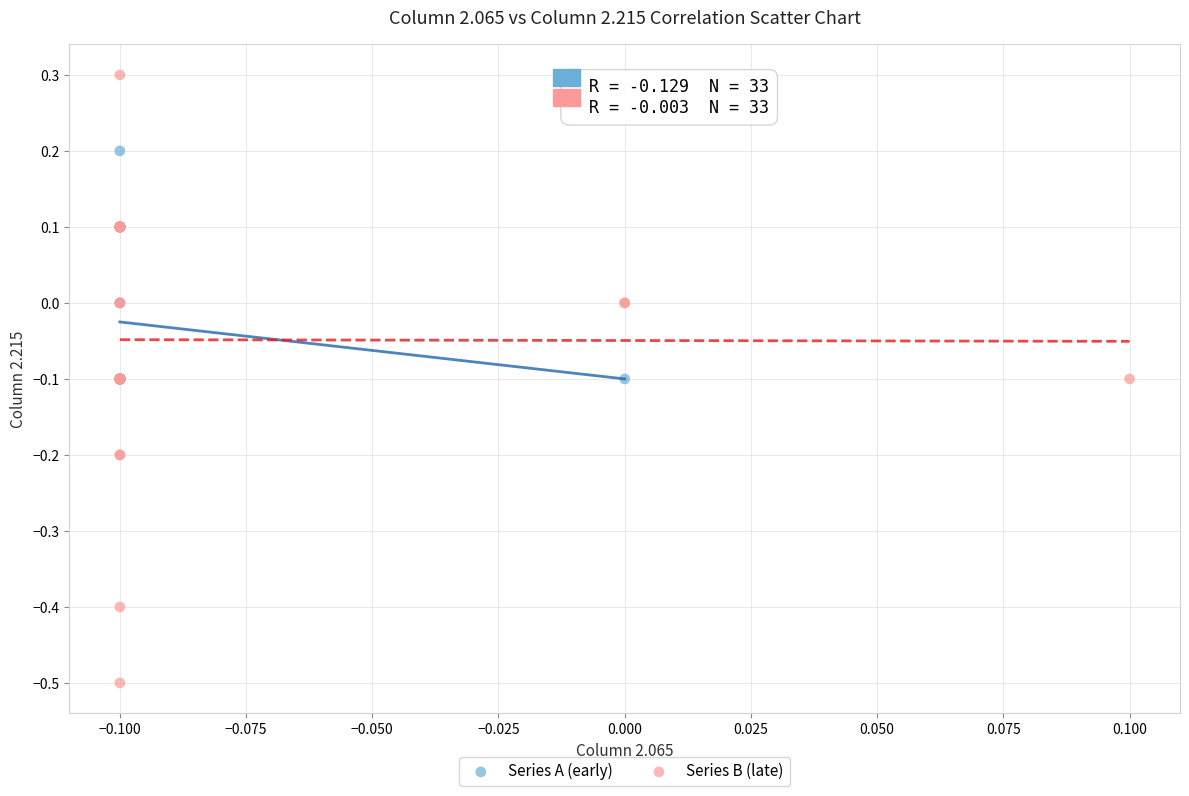

Which series reaches the minimum Y coordinate?

Series B (late)